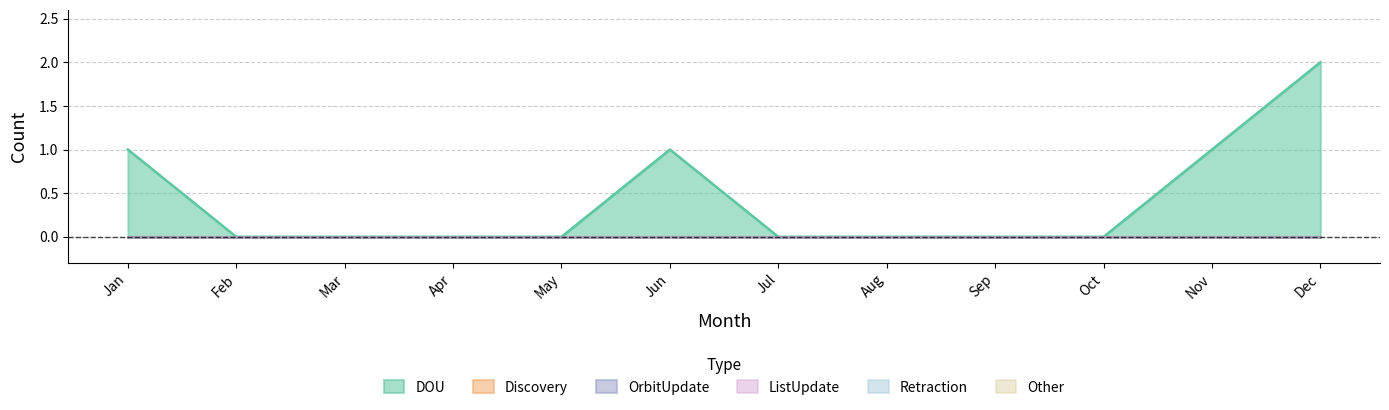

At how many categories does at least one series exceed 1?

1